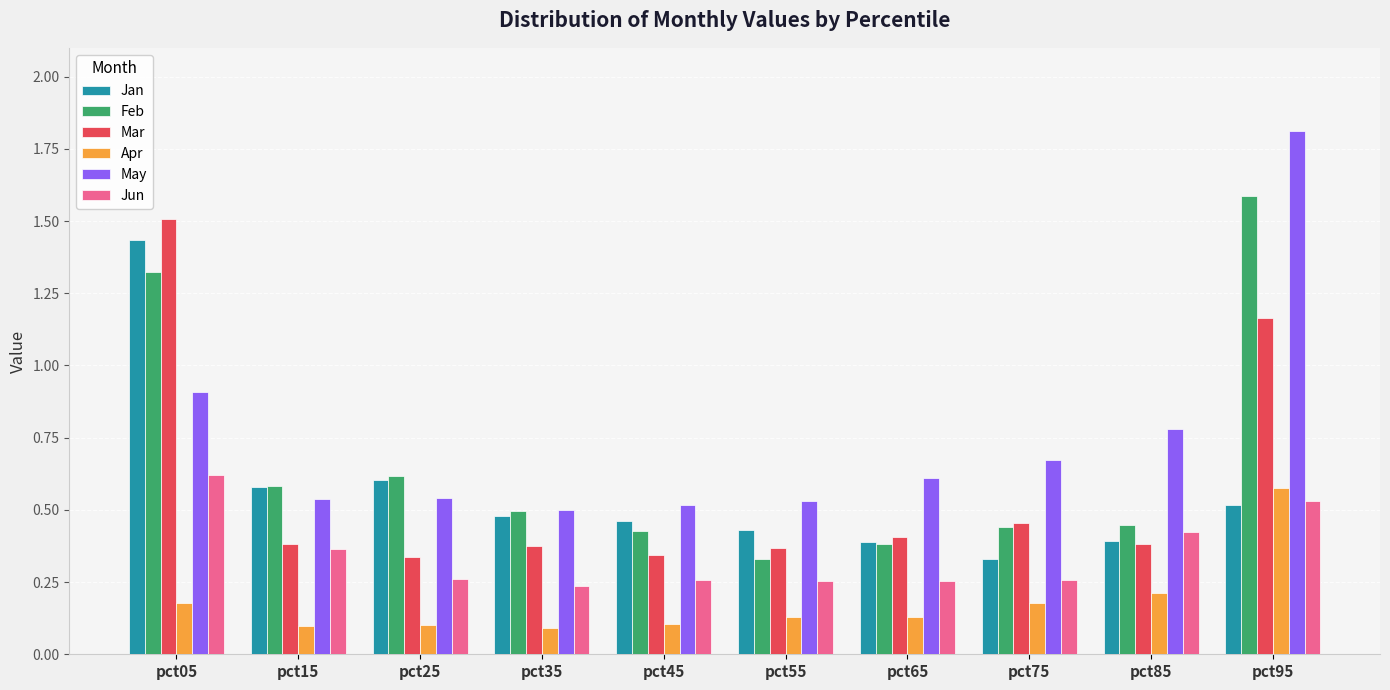

The May series shows 0.3 at pct85. True or false?

False